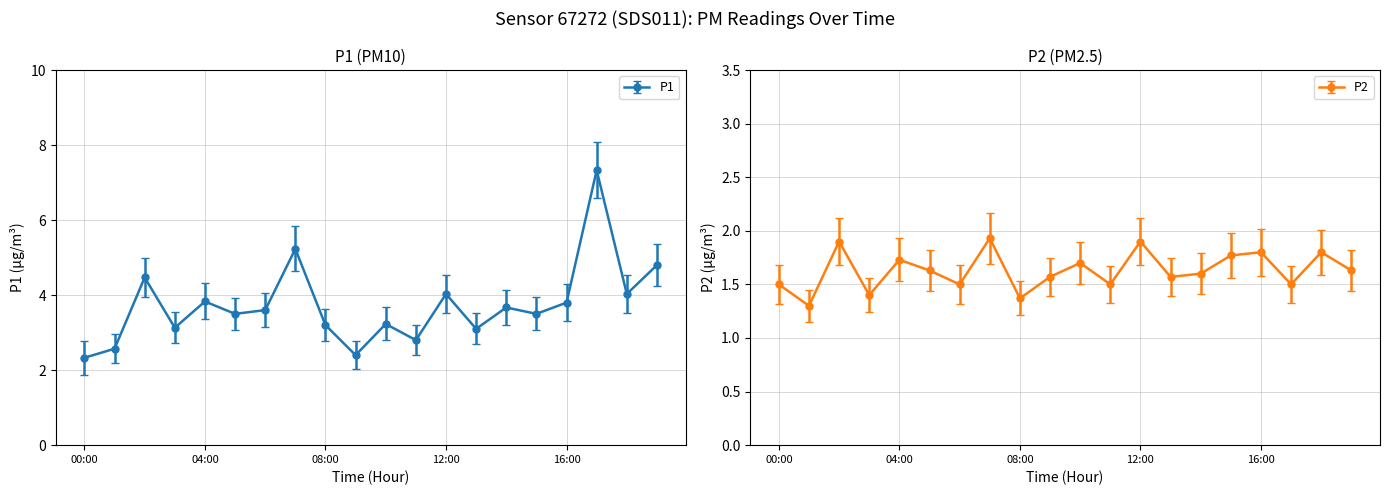

Reading left to right, list all the values displayed in this chart.

P1: 2.3	2.6	4.5	3.1	3.8	3.5	3.6	5.2	3.2	2.4	3.2	2.8	4.0	3.1	3.7	3.5	3.8	7.3	4.0	4.8
P2: 1.5	1.3	1.9	1.4	1.7	1.6	1.5	1.9	1.4	1.6	1.7	1.5	1.9	1.6	1.6	1.8	1.8	1.5	1.8	1.6